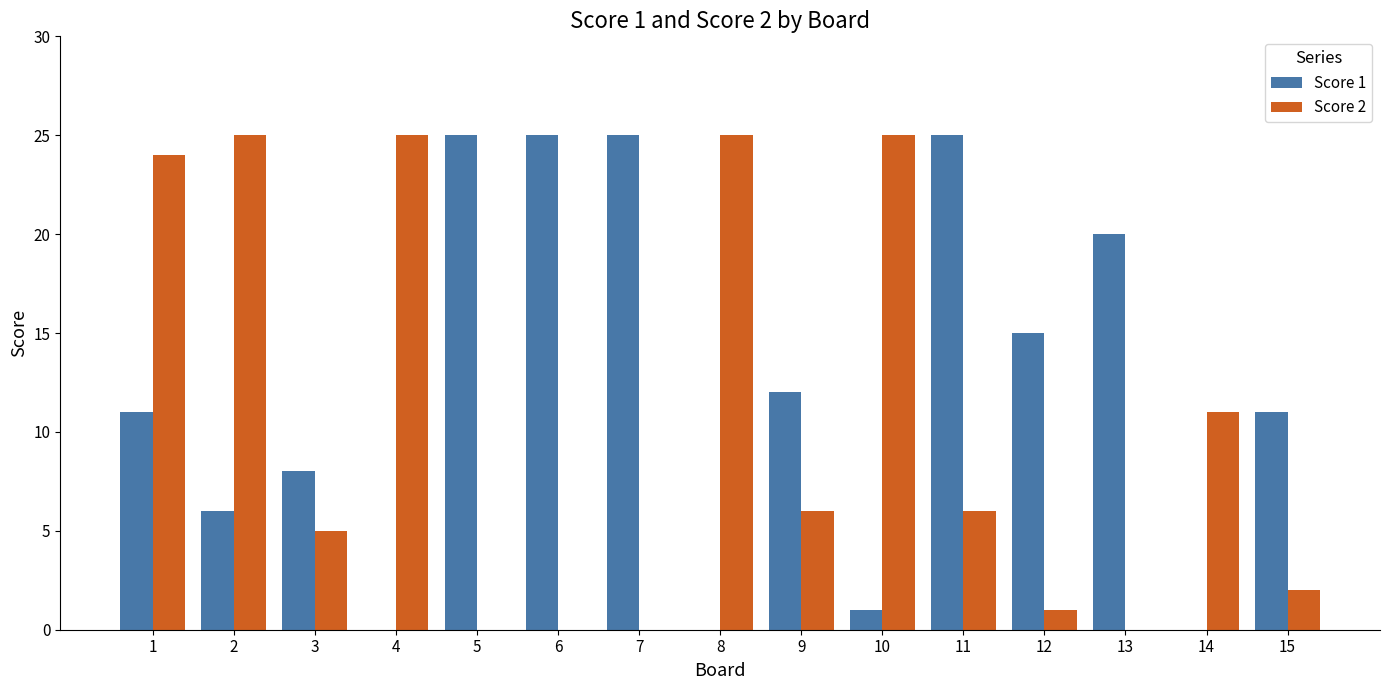

Reading right to left, list all the values displayed in this chart.

Score 1: 15=11	14=0	13=20	12=15	11=25	10=1	9=12	8=0	7=25	6=25	5=25	4=0	3=8	2=6	1=11
Score 2: 15=2	14=11	13=0	12=1	11=6	10=25	9=6	8=25	7=0	6=0	5=0	4=25	3=5	2=25	1=24